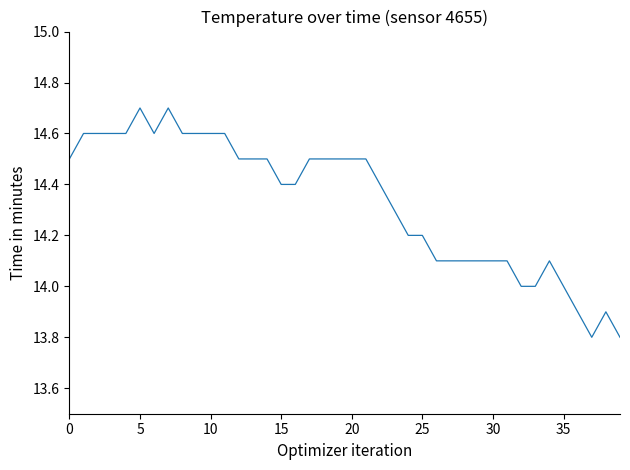

What is the difference between the maximum and minimum values?

0.9